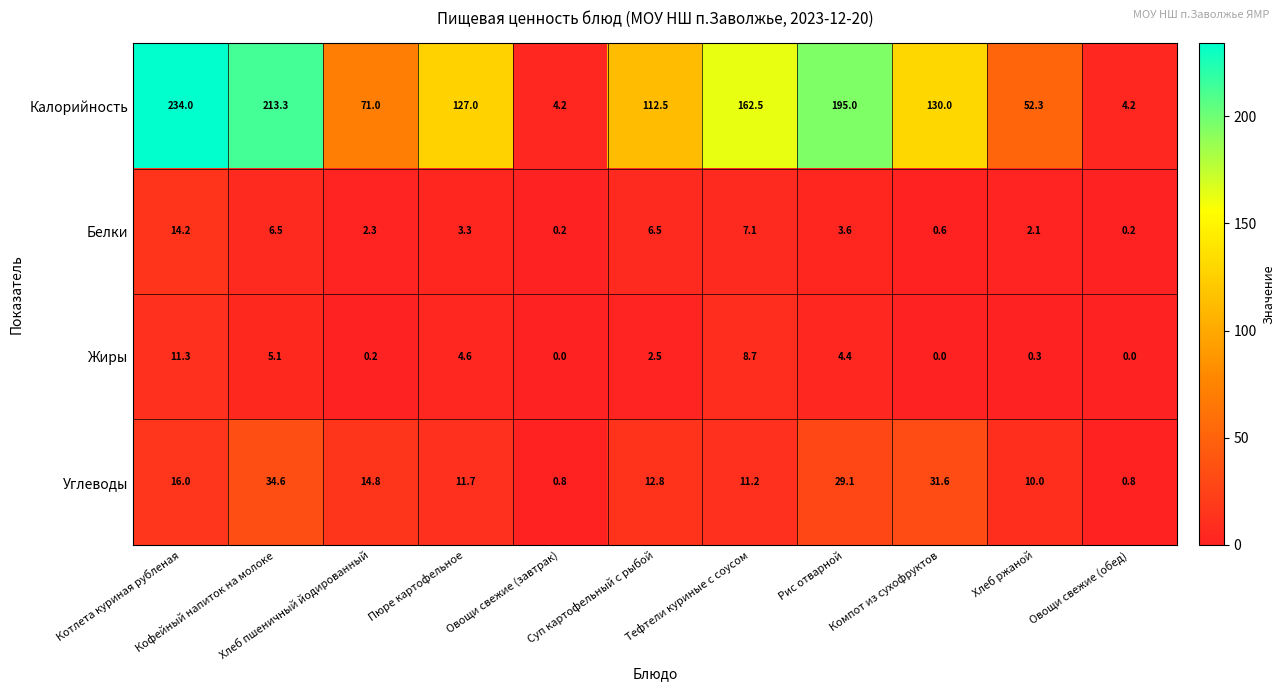

Which series has the largest range (max minus min)?

Калорийность